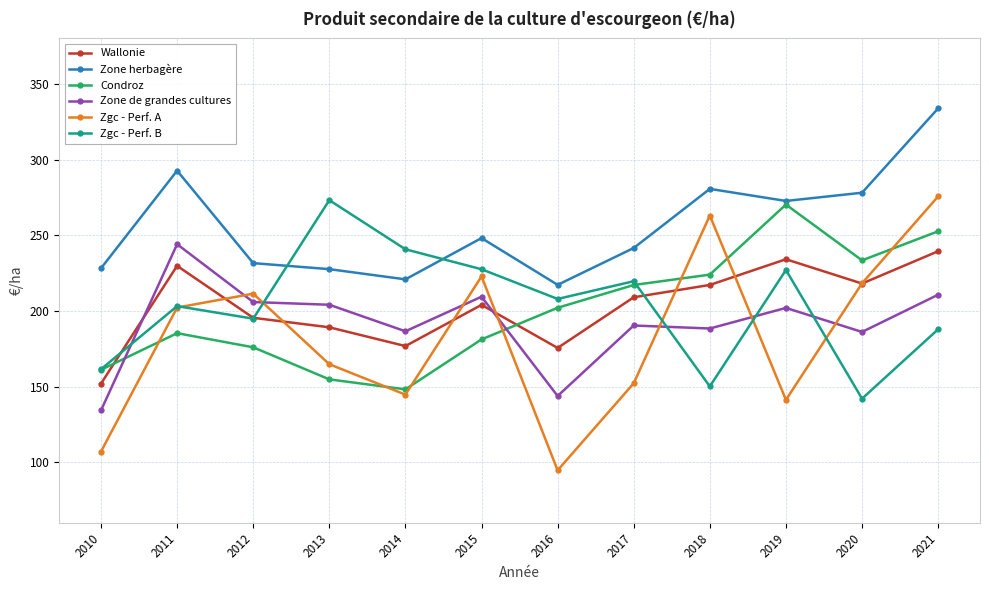

What is the difference between the maximum and minimum values in the Zone de grandes cultures series?

109.8